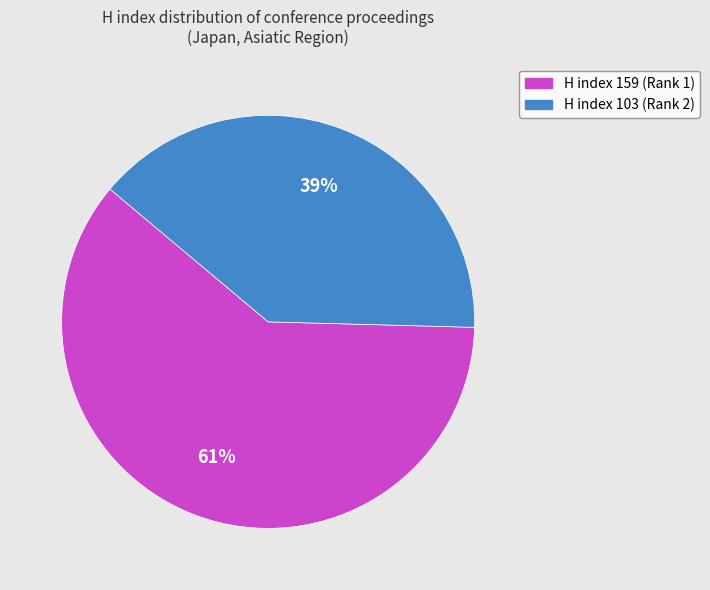

The H index 159 (Rank 1) slice represents 61% of the pie. True or false?

True